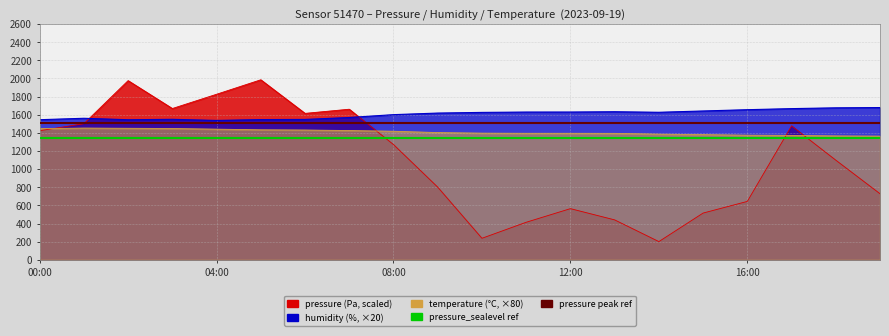

Is the value of pressure peak ref at 00:00 greater than the value of pressure_sealevel ref at 00:00?

Yes